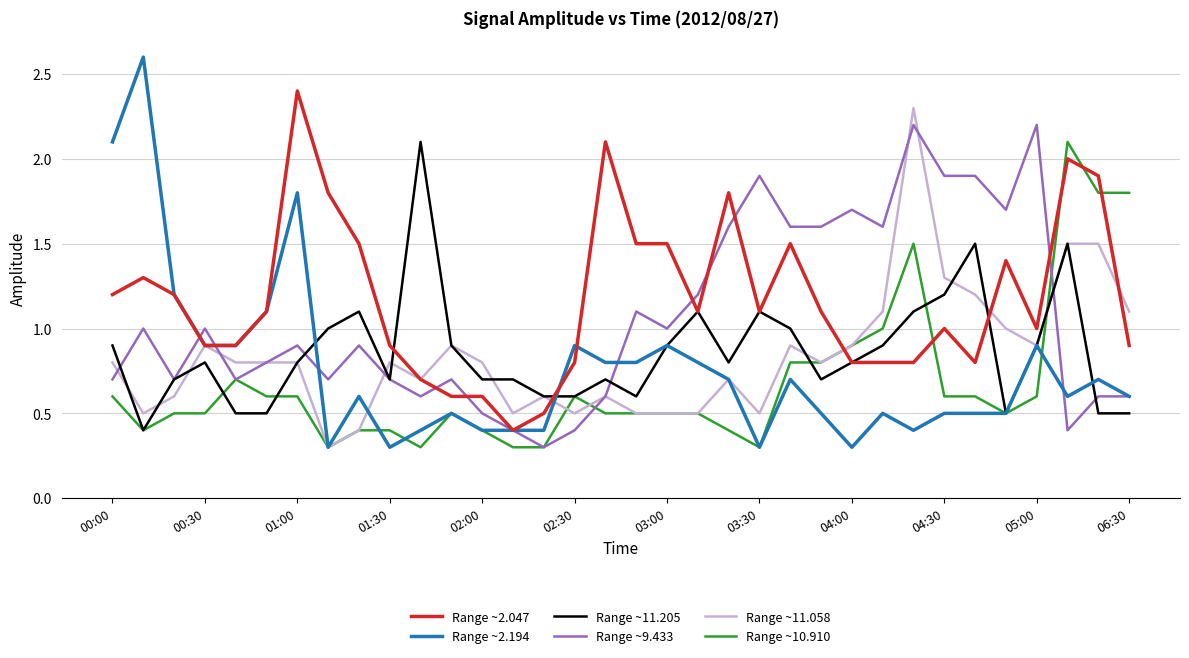

Which series has the largest range (max minus min)?

Range ~2.194